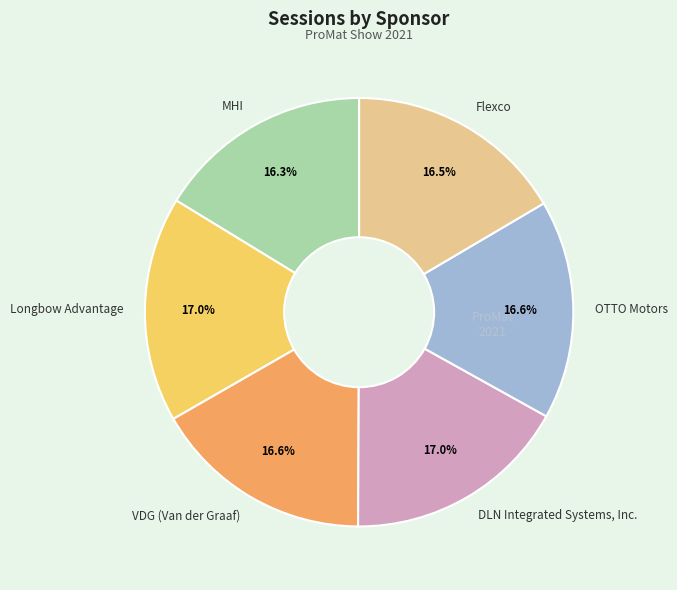

What percentage is NOT represented by Flexco?

83.5%